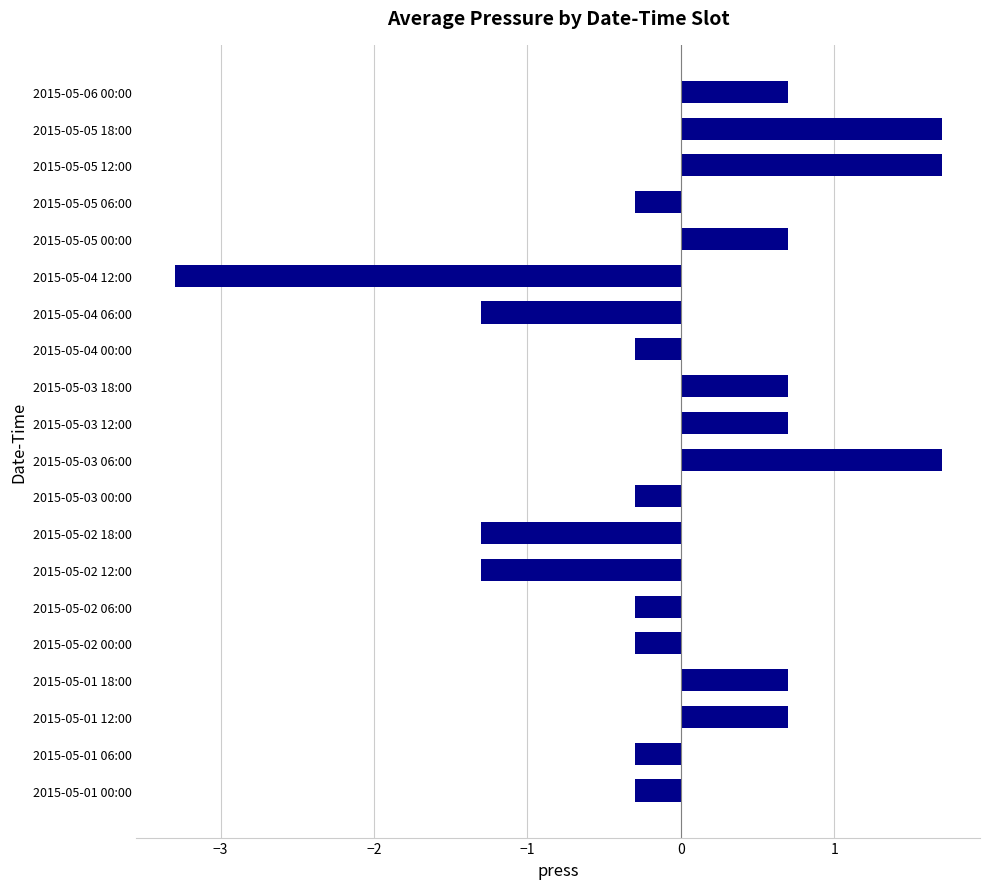

How many series are shown in this chart?

1